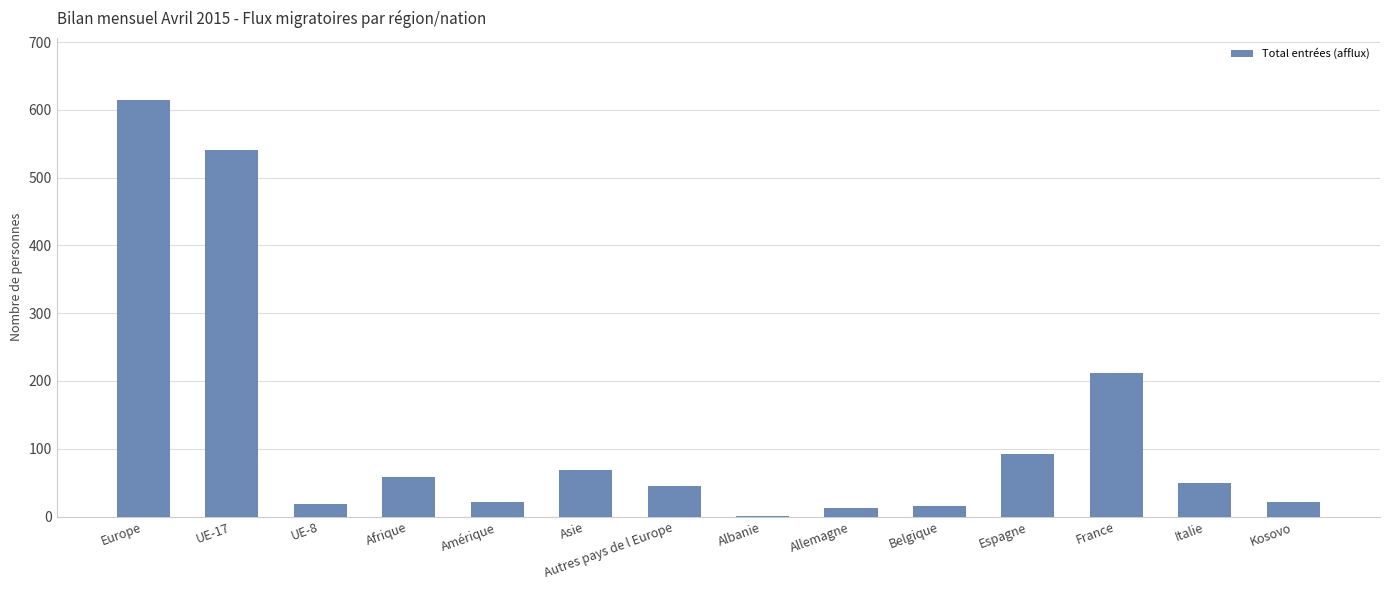

Where is the data nearest to the value 307?

France